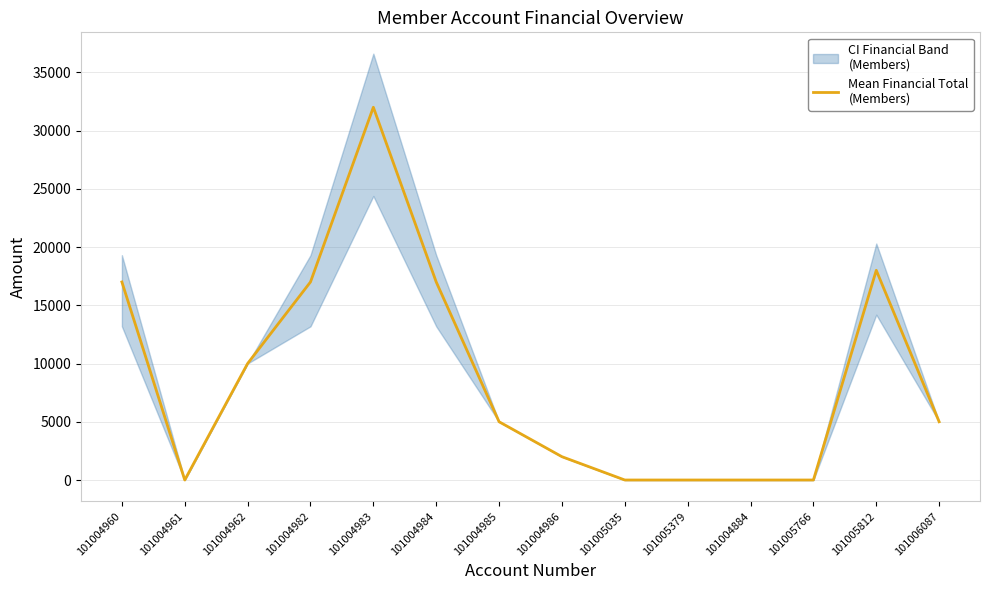

What is the average value?

8786